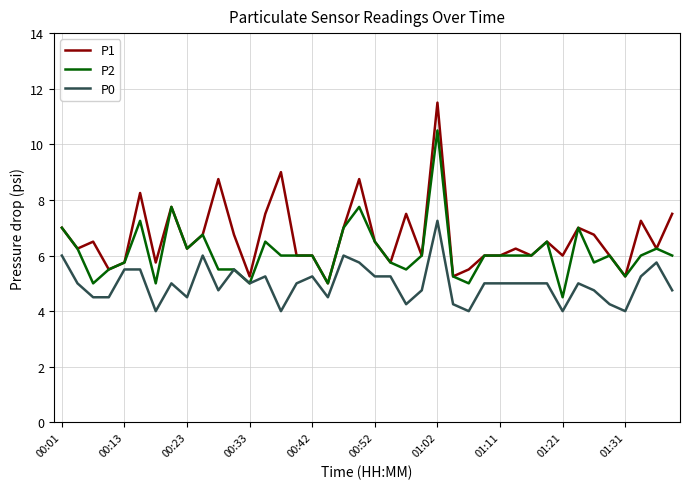

What is the maximum value shown in the chart?

11.5